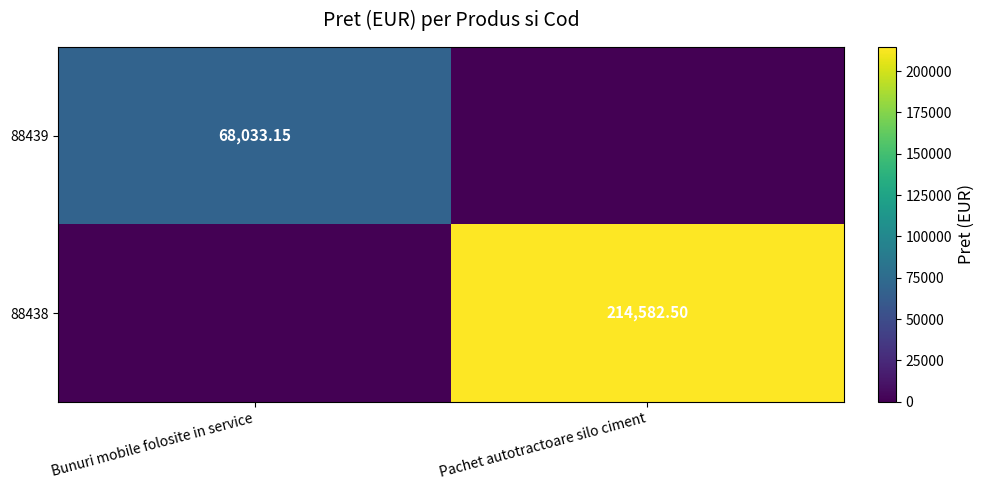

At which label does 88438 reach its minimum?

Bunuri mobile folosite in service